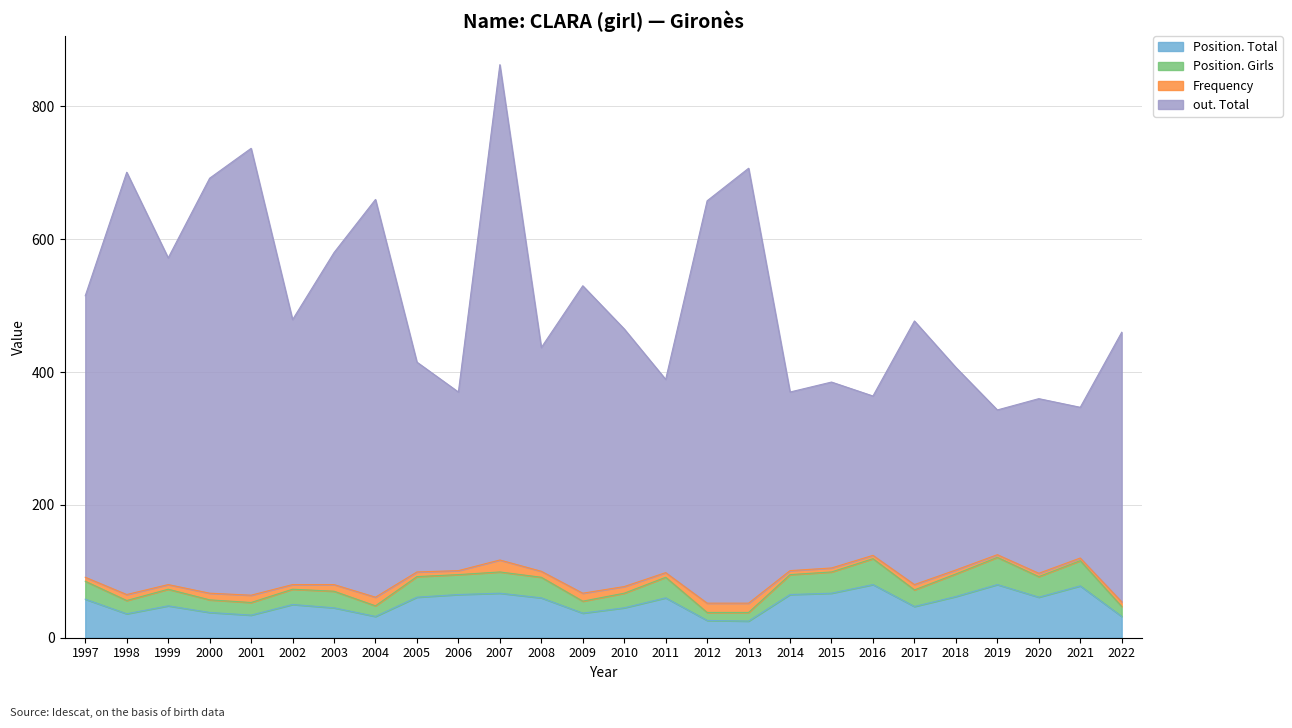

The Position. Girls series shows 49 at 2018. True or false?

False